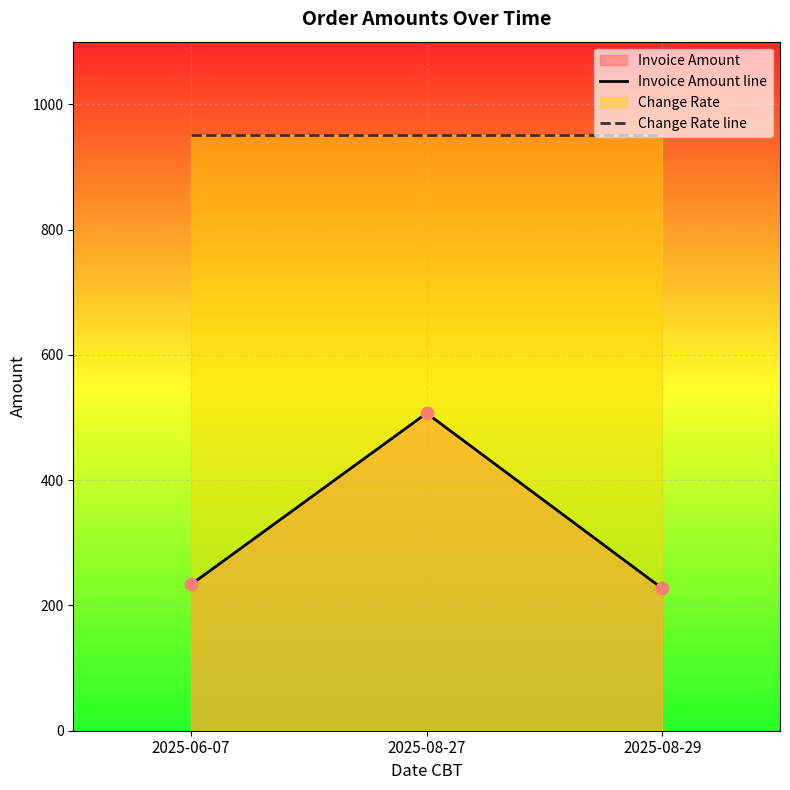

At how many categories does at least one series exceed 917?

3